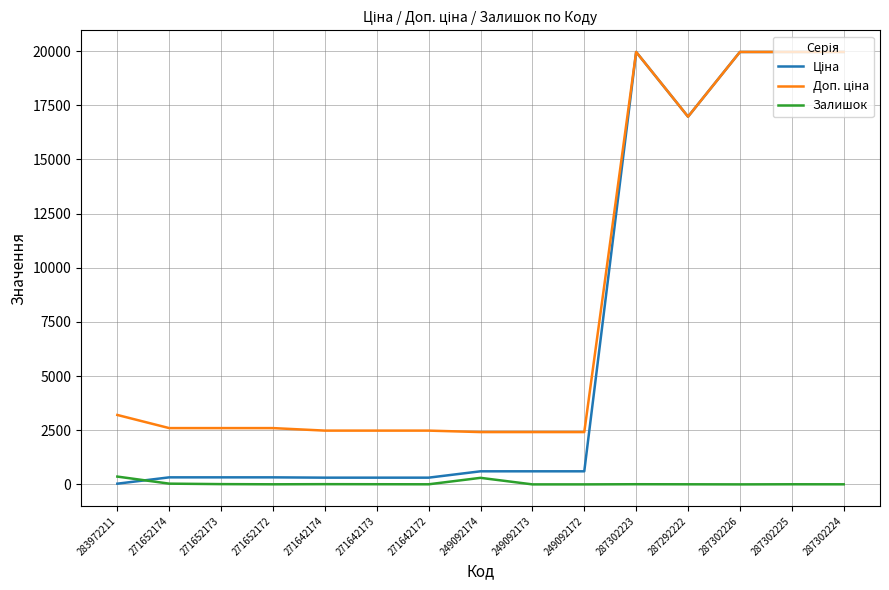

What is the total value across all series at 249092172?

3018.6